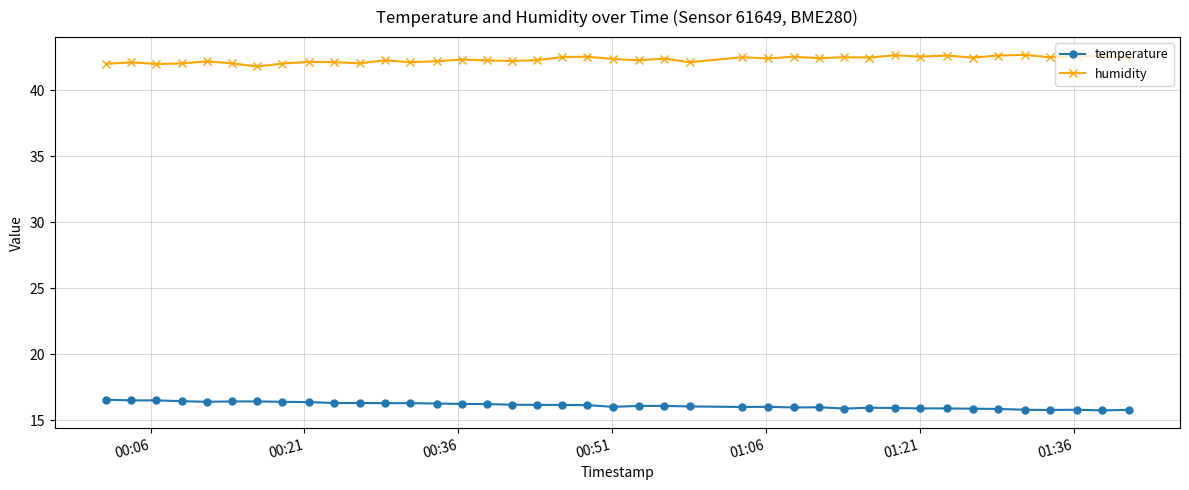

True or false: humidity and temperature cross at least once.

False